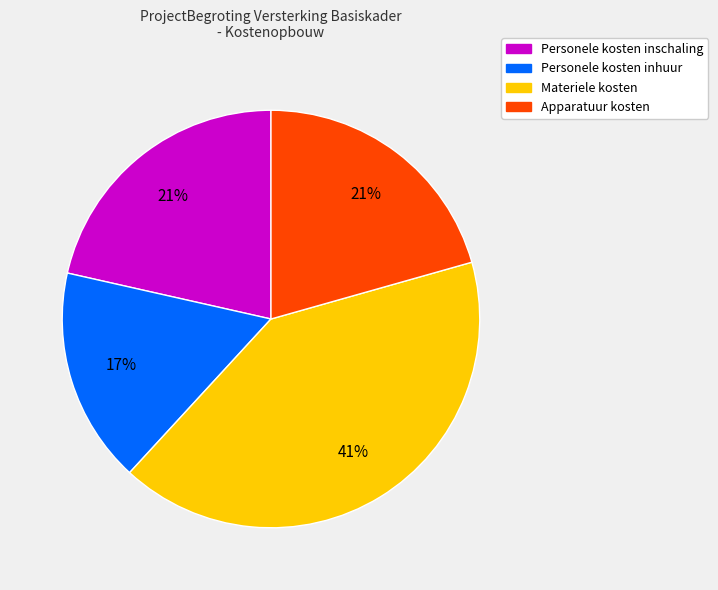

To the nearest percent, what percentage of the pie is Apparatuur kosten?

21%